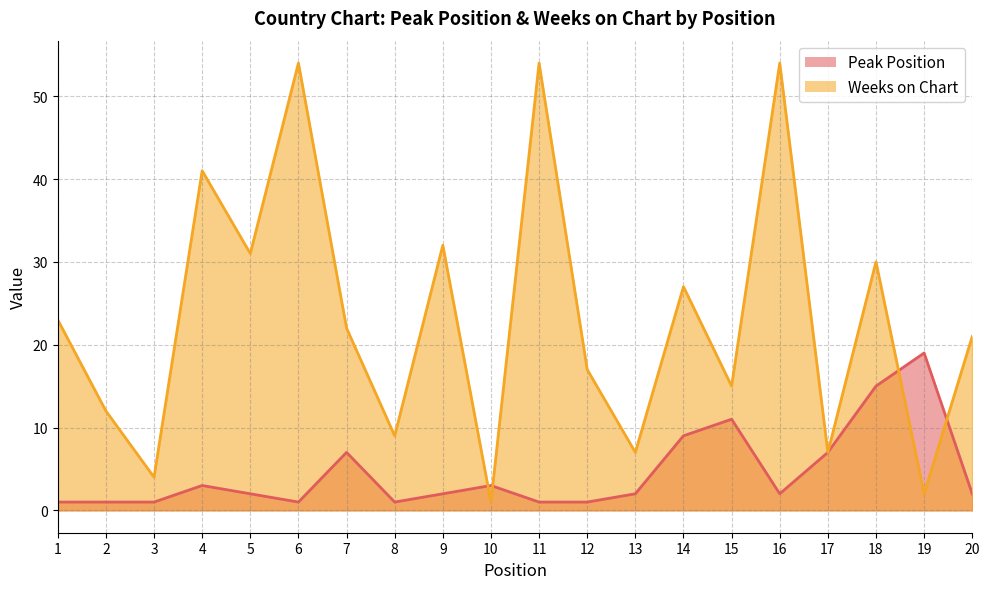

How many distinct data groups are displayed?

2